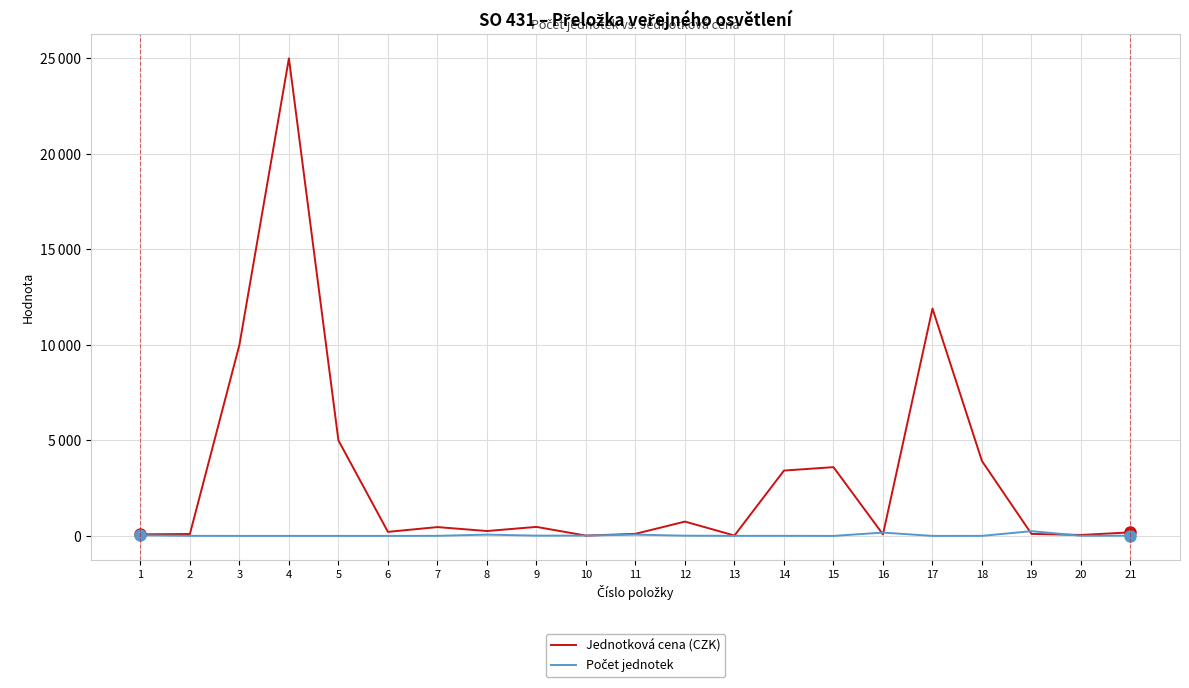

What is the difference between the maximum and minimum values in the Jednotková cena (CZK) series?

24984.0